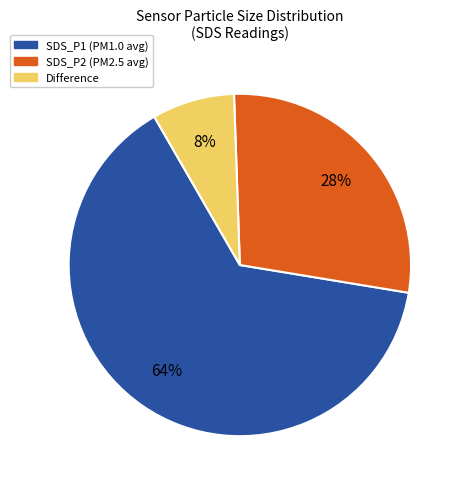

Combined, do SDS_P2 (PM2.5 avg) and Difference account for over 50%?

No